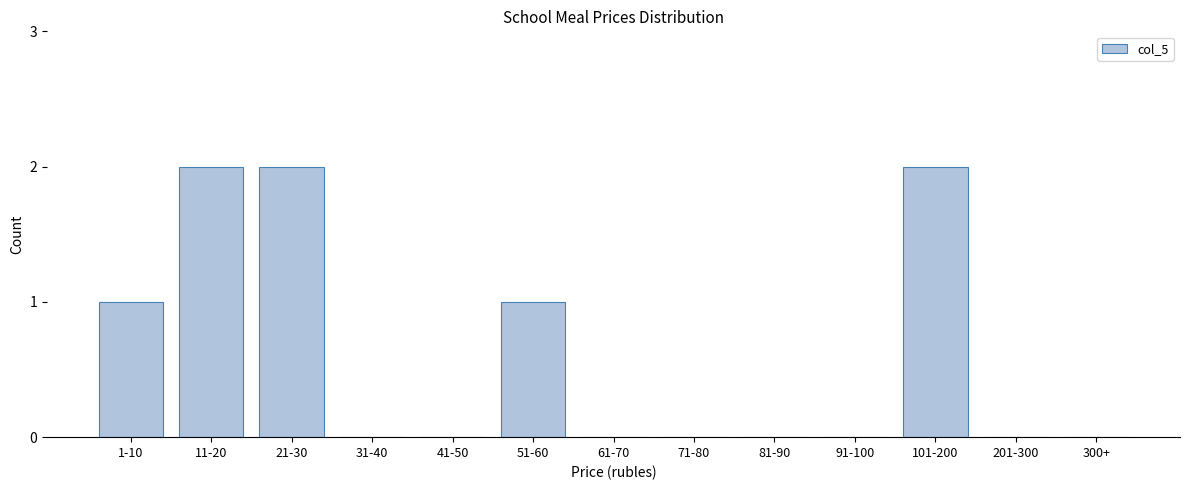

Reading left to right, list all the values displayed in this chart.

1-10=1	11-20=2	21-30=2	31-40=0	41-50=0	51-60=1	61-70=0	71-80=0	81-90=0	91-100=0	101-200=2	201-300=0	300+=0